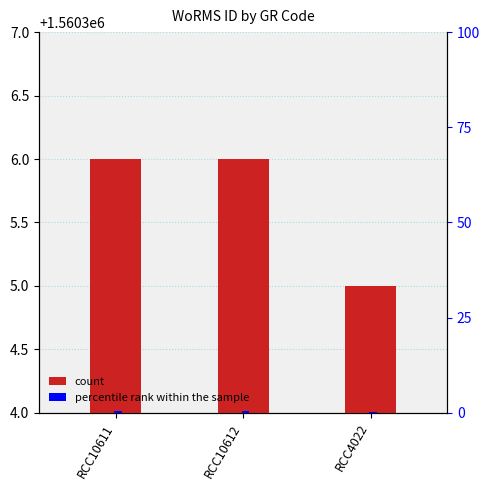

What is the difference between the maximum and minimum values in the count series?

1.0